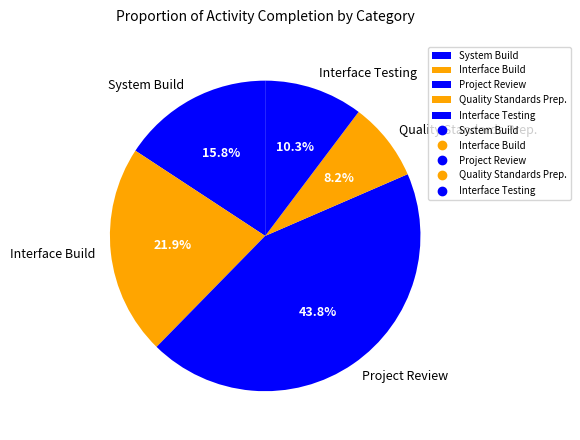

To the nearest percent, what is the combined percentage of Quality Standards Prep. and Interface Build?

30%